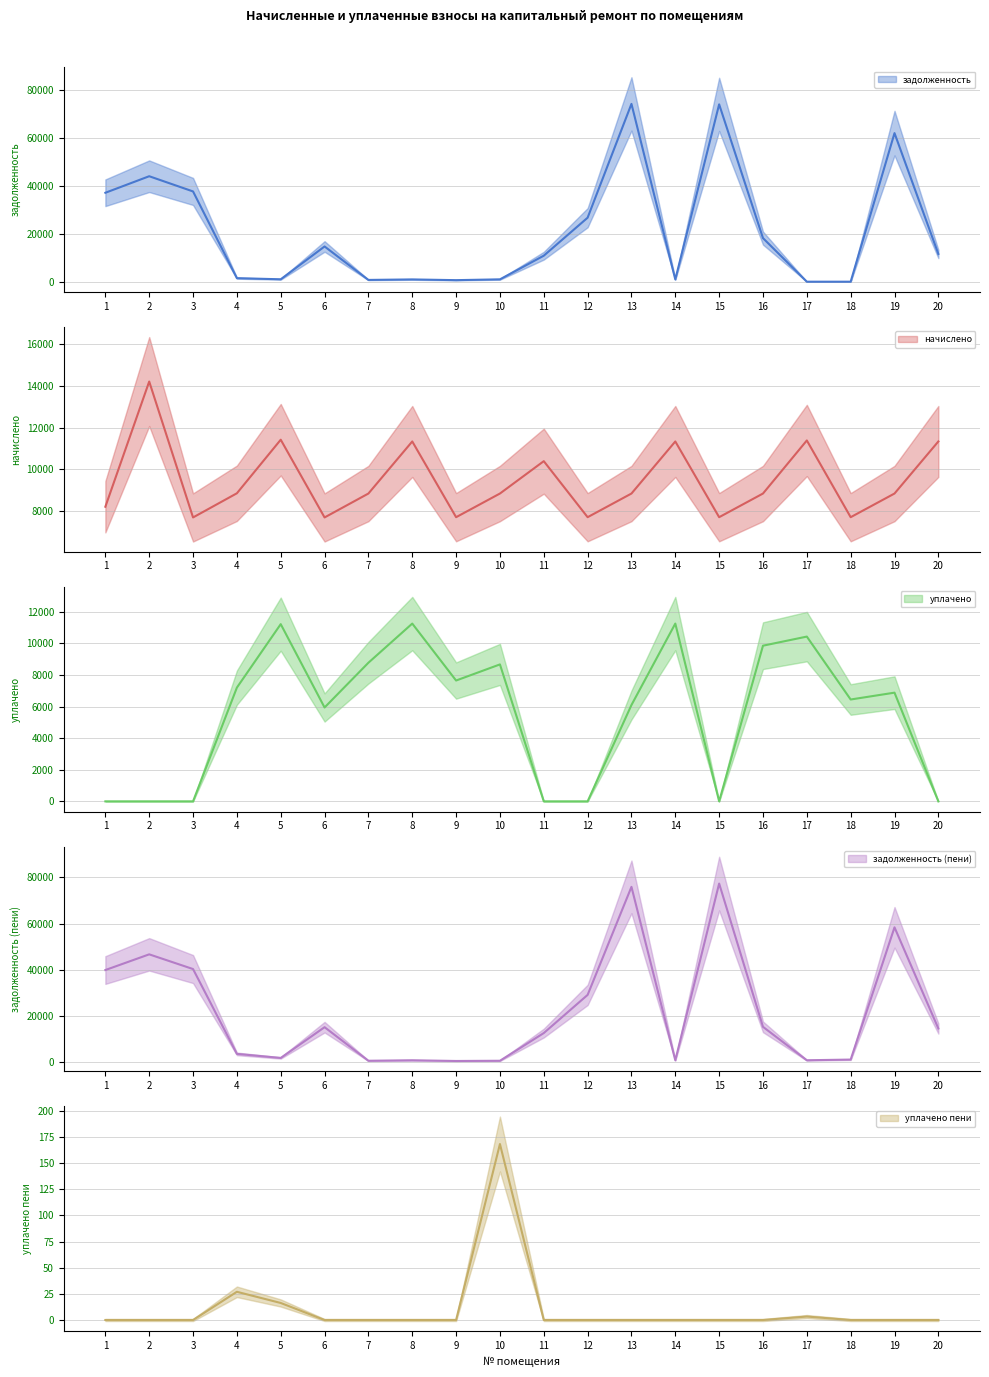

At 16, list the series in order from smallest to largest.

уплачено пени, начислено, уплачено, задолженность (пени), задолженность